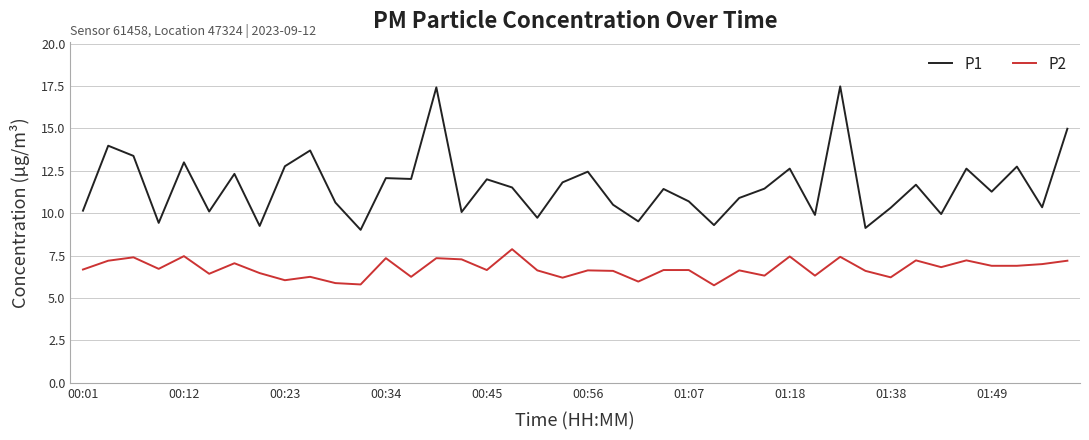

What is the maximum value shown in the chart?

17.5